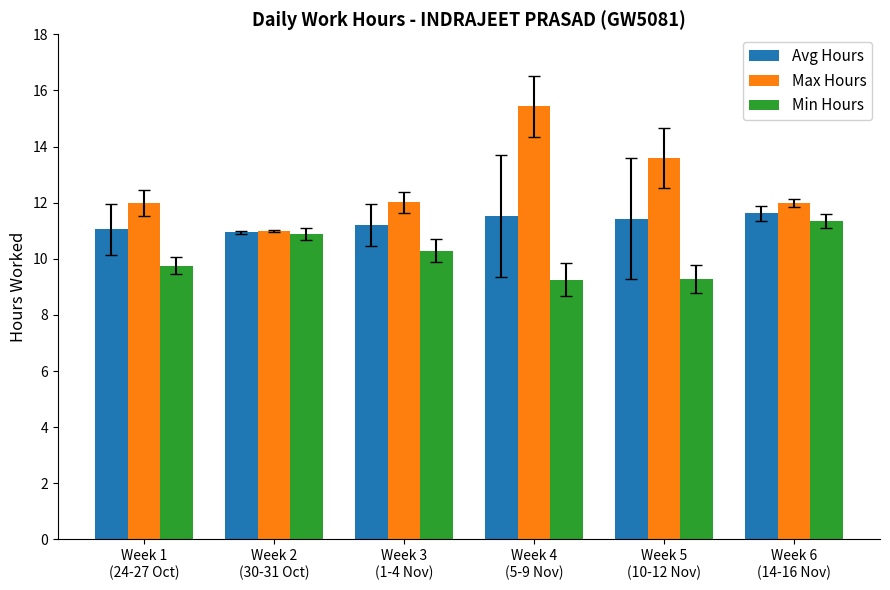

True or false: Max Hours has a value of 12.0 at Week 6
(14-16 Nov).

True